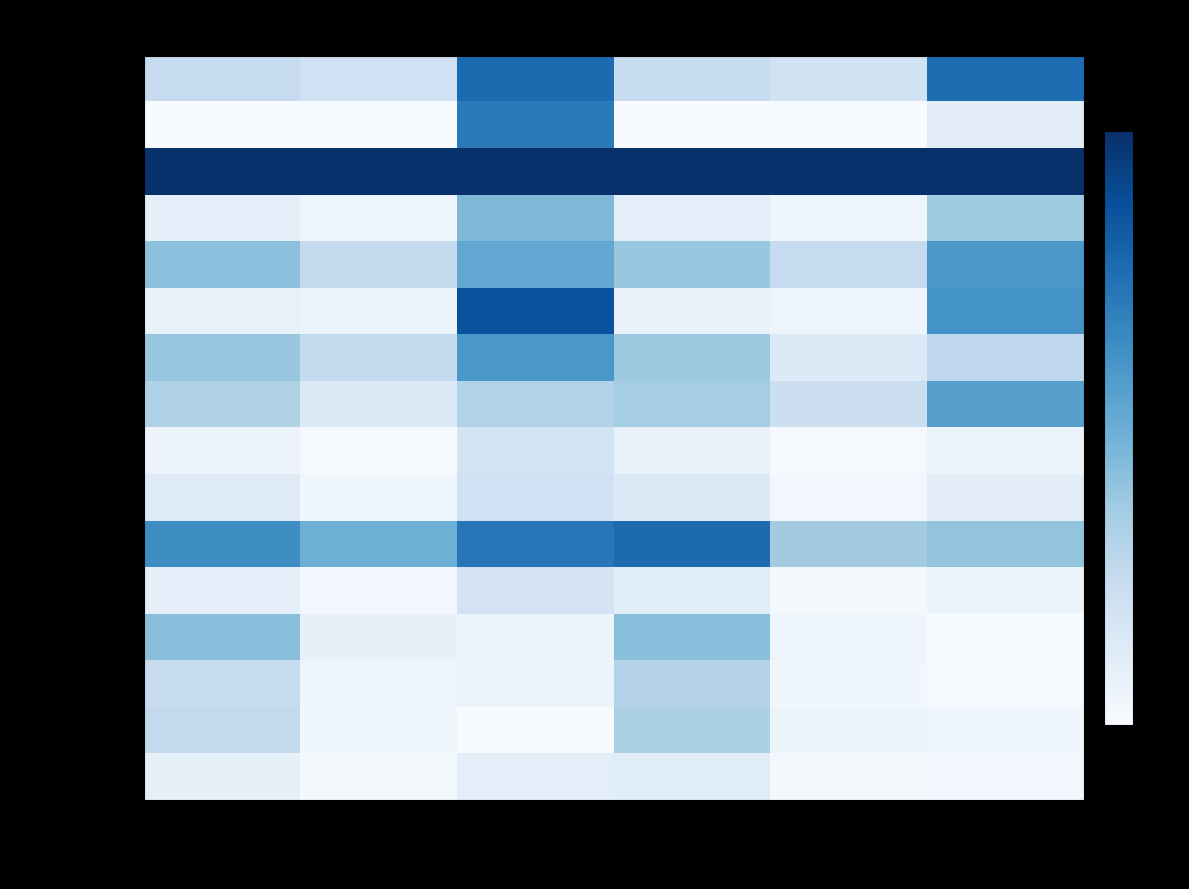

List the series in order of their peak value, highest first.

Lombardia, Friuli Venezia Giulia, Piemonte, Lazio, Valle d'Aosta, Emilia Romagna, Veneto, Toscana, Liguria, Campania, Sicilia, Puglia, Marche, Umbria, Abruzzo, Sardegna